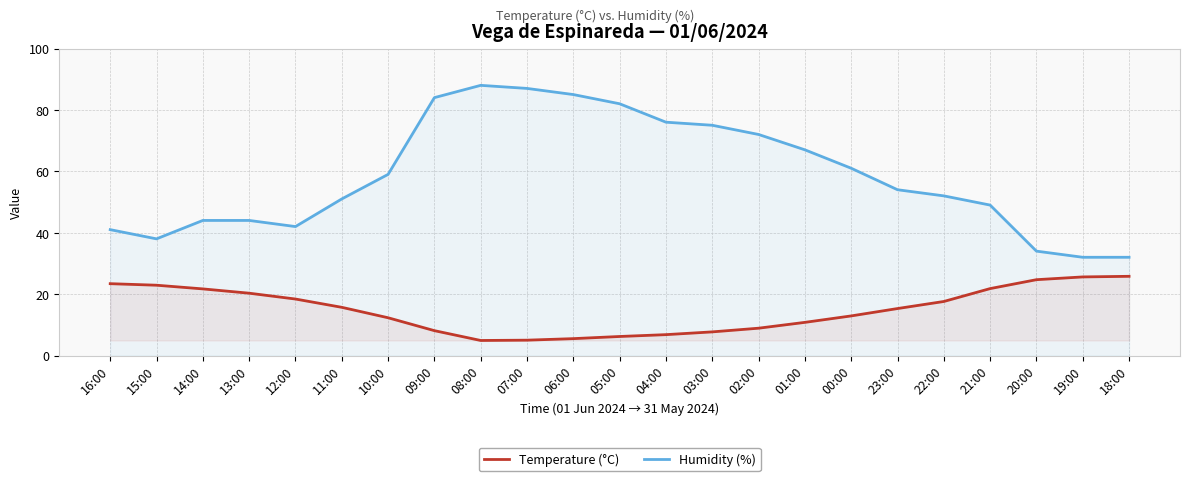

The Humidity (%) series shows 32.0 at 18:00. True or false?

True